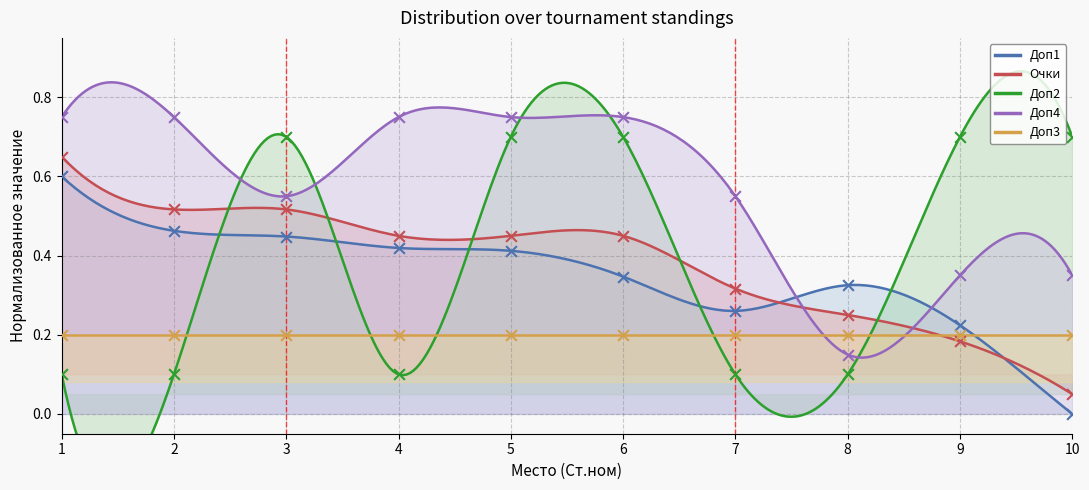

Which series reaches the minimum Y coordinate?

Доп1